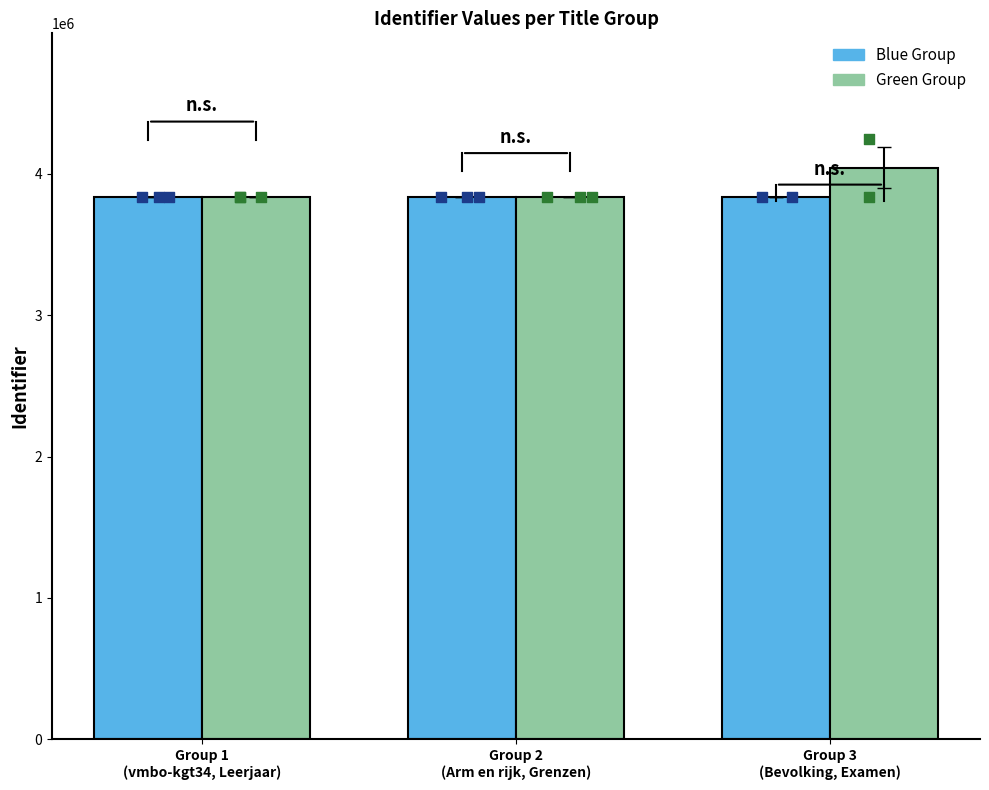

What is the total value across all series at Group 2
(Arm en rijk, Grenzen)?

7672374.7